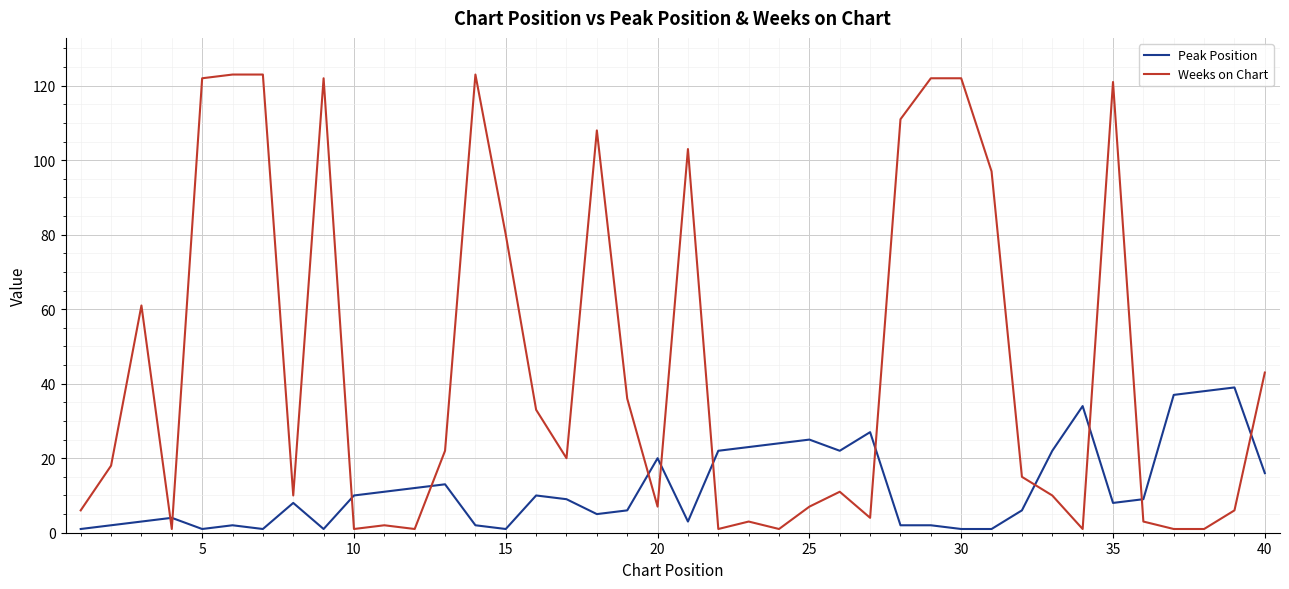

Which series has the largest total across all categories?

Weeks on Chart